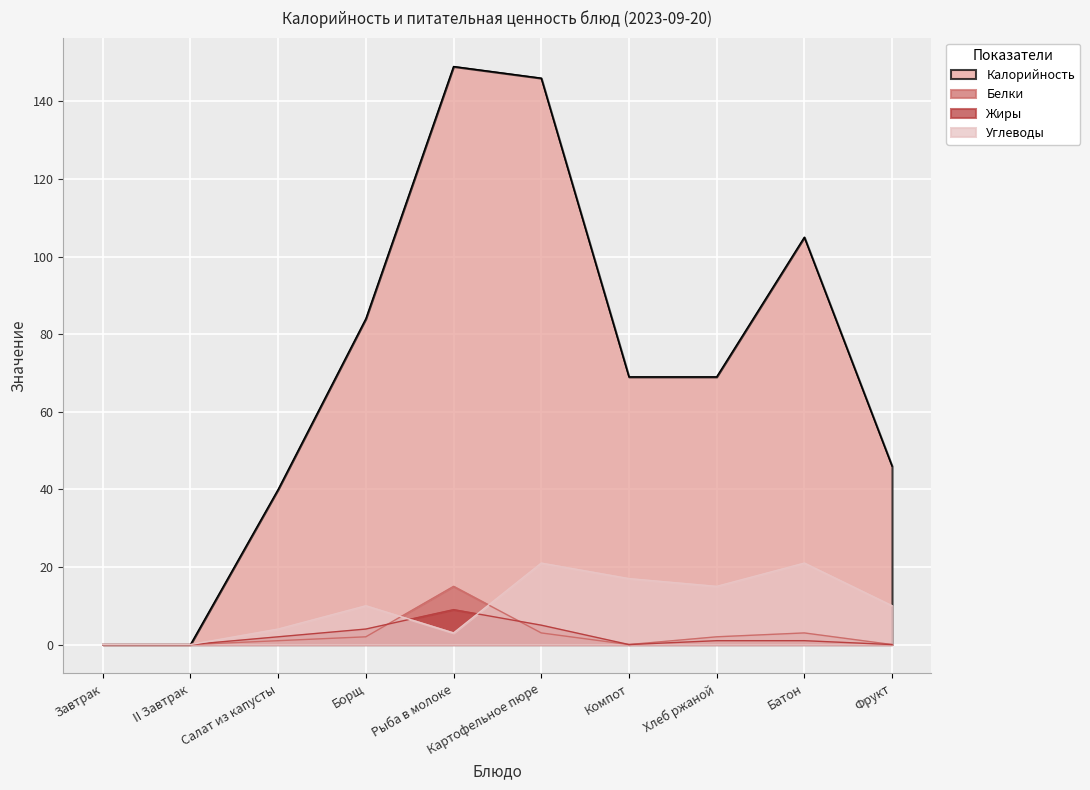

At which label does Белки reach its minimum?

Завтрак